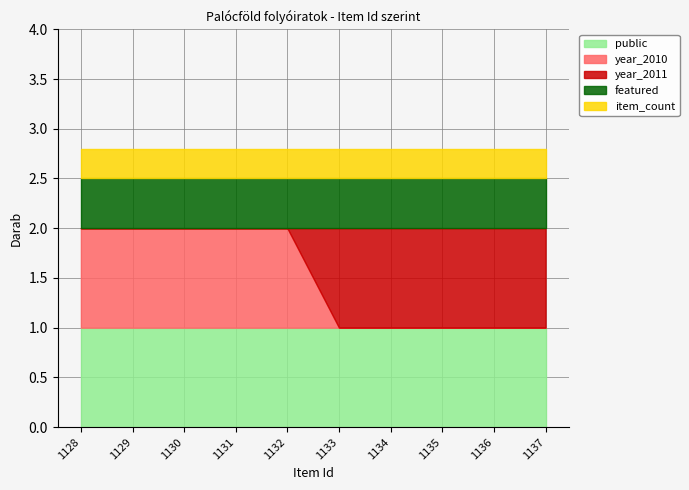

True or false: public and item_count cross at least once.

False